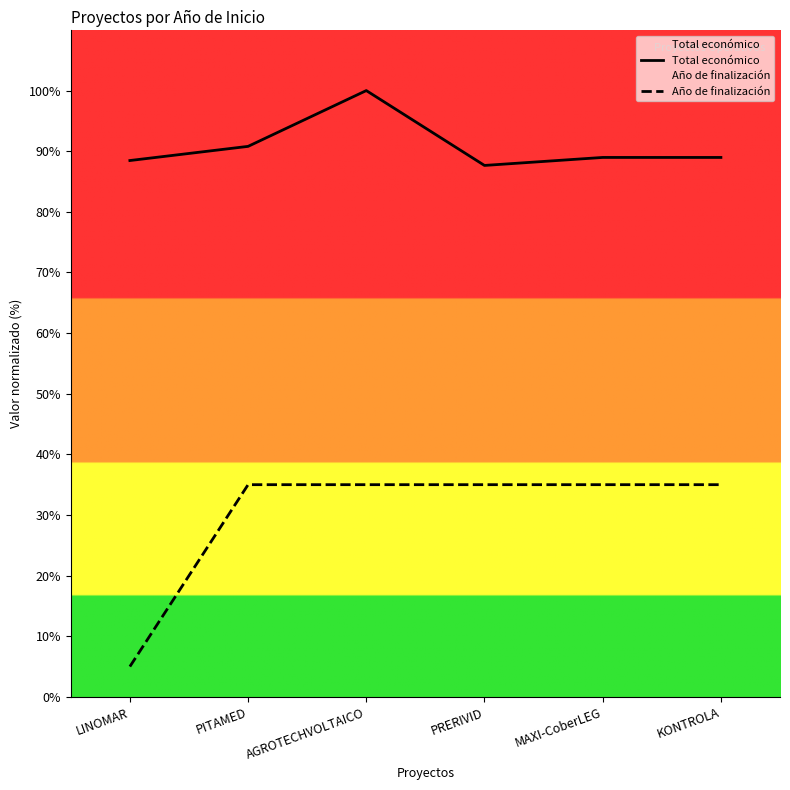

Which category has the lowest value in the Año de finalización series?

LINOMAR